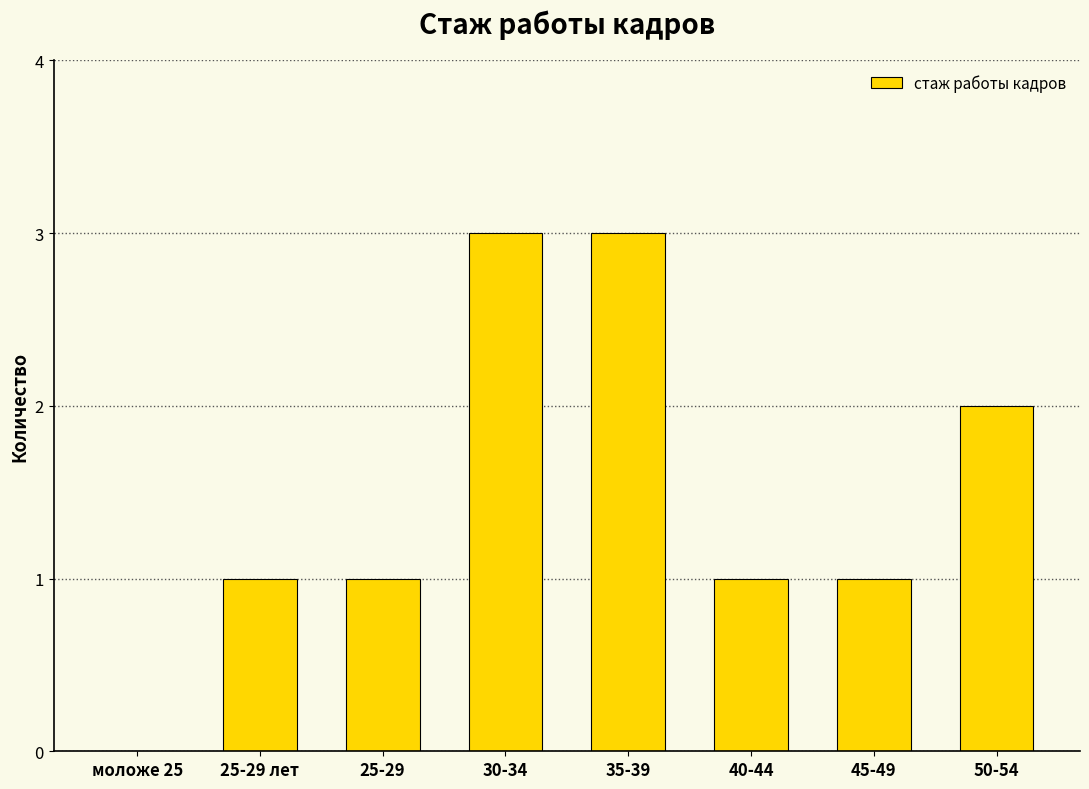

What is the sum of all values?

12